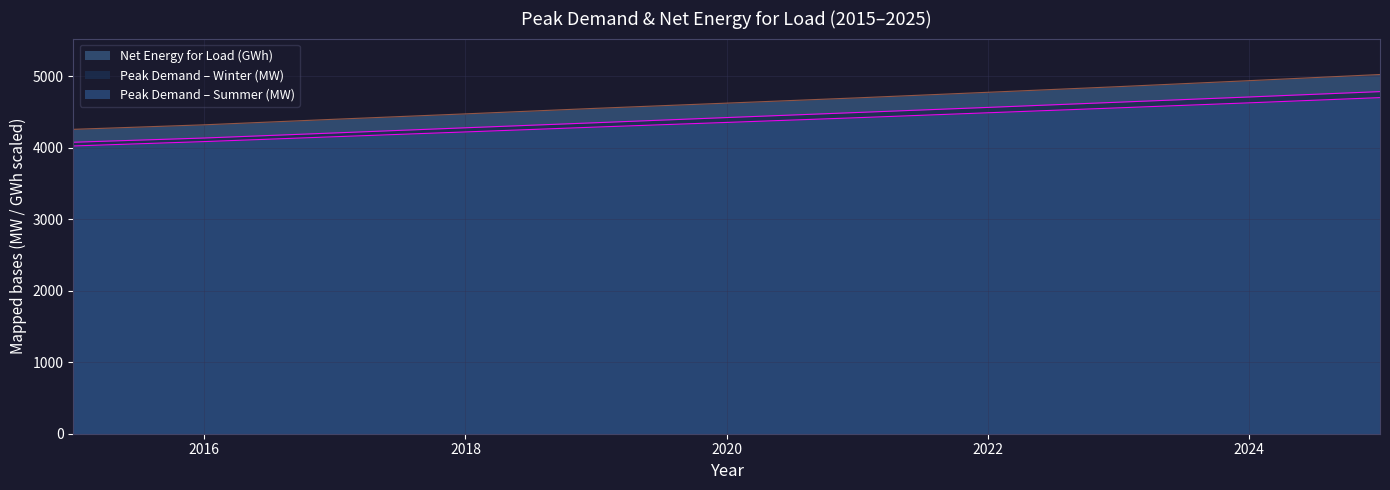

Does the chart display data point markers on the line(s)?

No